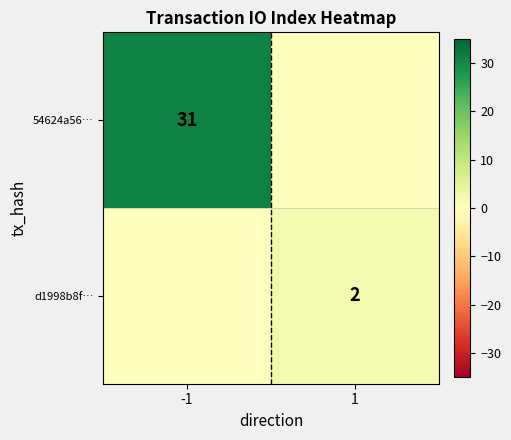

At how many categories does at least one series exceed 27?

1